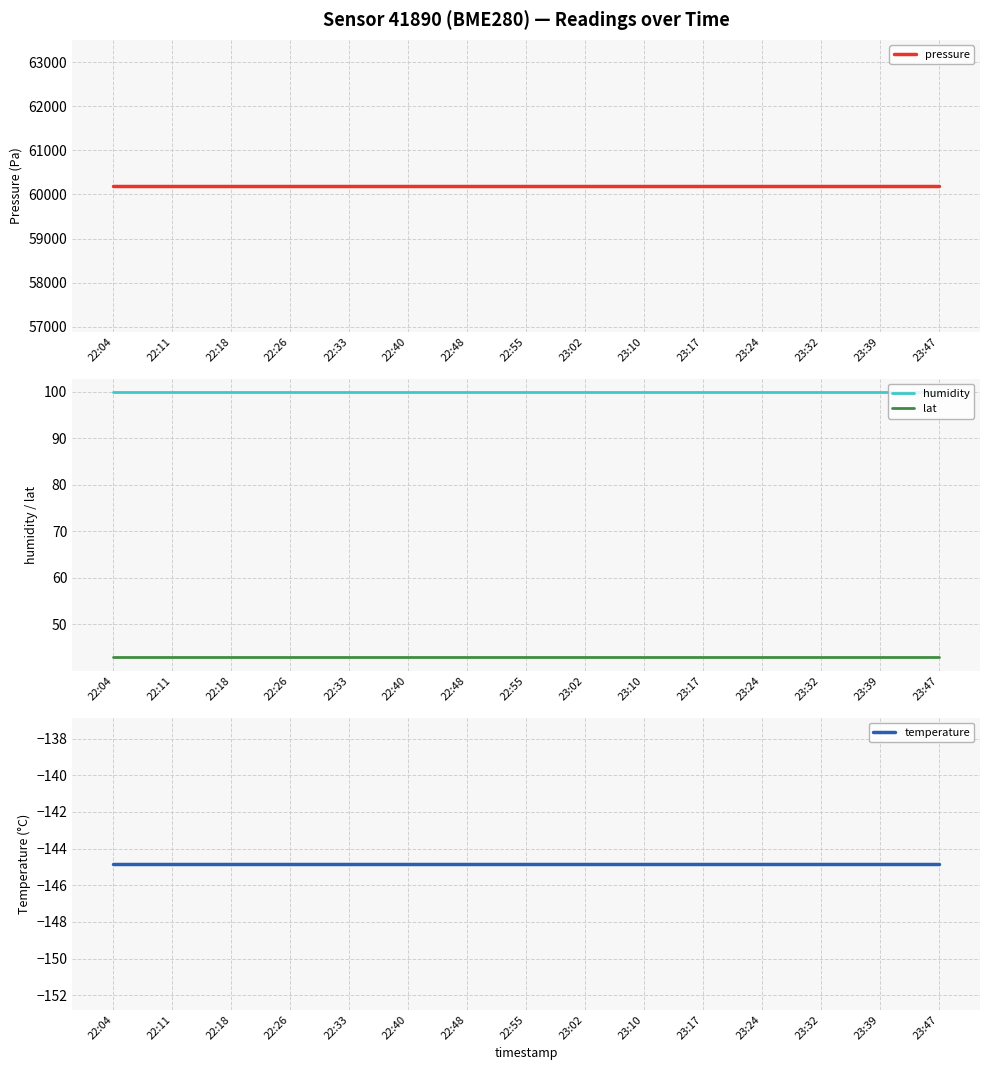

At which label does temperature reach its minimum?

22:04